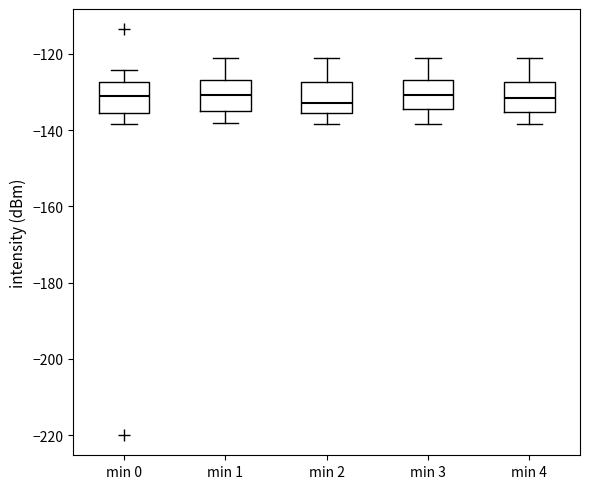

Reading left to right, transcribe this box plot: for each box, give where its median line is, the range the box spans, and where its two whiskers end, as read against the y-axis. The values are not printed on the chart, so give them approximately, as read against the axis.

min 0: median -132, box -136 to -128, whiskers -138 to -124
min 1: median -130, box -134 to -126, whiskers -138 to -120
min 2: median -132, box -136 to -128, whiskers -138 to -120
min 3: median -130, box -134 to -126, whiskers -138 to -120
min 4: median -132, box -136 to -128, whiskers -138 to -120